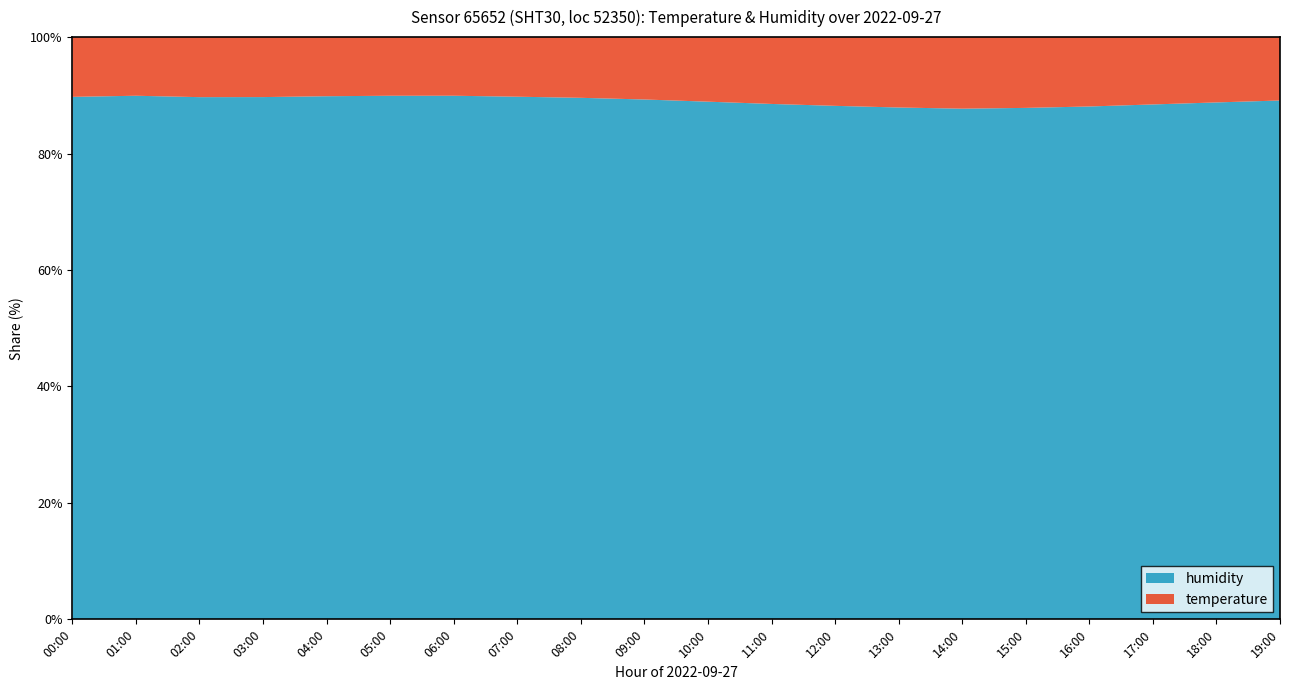

Reading left to right, extract all data points from this chart.

temperature: 10.8	10.7	10.8	10.7	10.6	10.6	10.6	10.7	10.8	11.1	11.4	11.8	12.1	12.3	12.5	12.4	12.2	11.9	11.6	11.3
humidity: 94.6	95.1	93.5	93.0	93.8	94.2	94.5	94.0	93.2	92.5	91.8	91.0	90.4	89.8	89.2	89.6	90.2	91.0	91.8	92.5